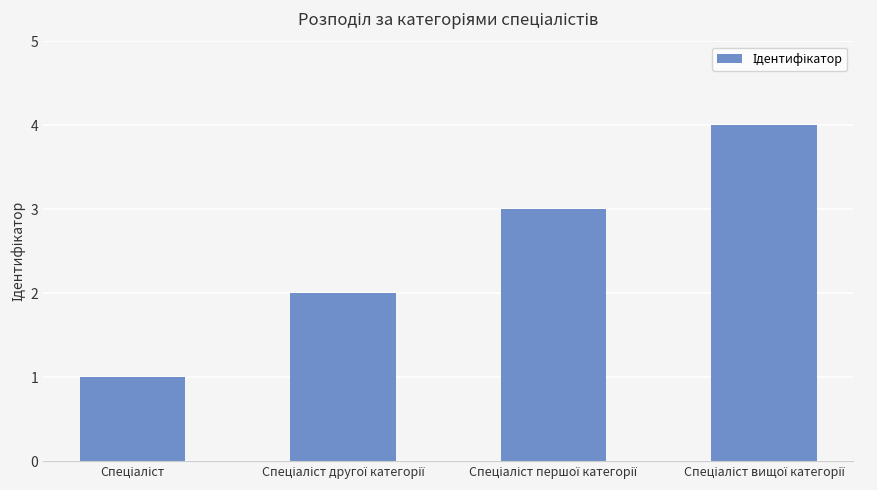

What is the smallest value displayed?

1